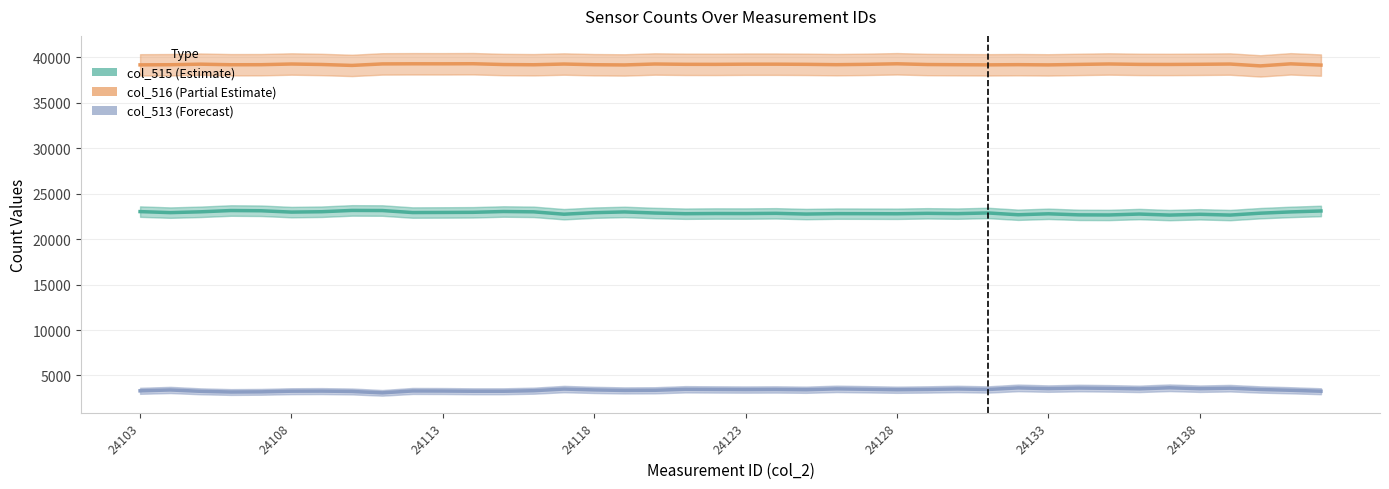

True or false: col_513 (Forecast) and col_515 (Estimate) intersect in this chart.

False